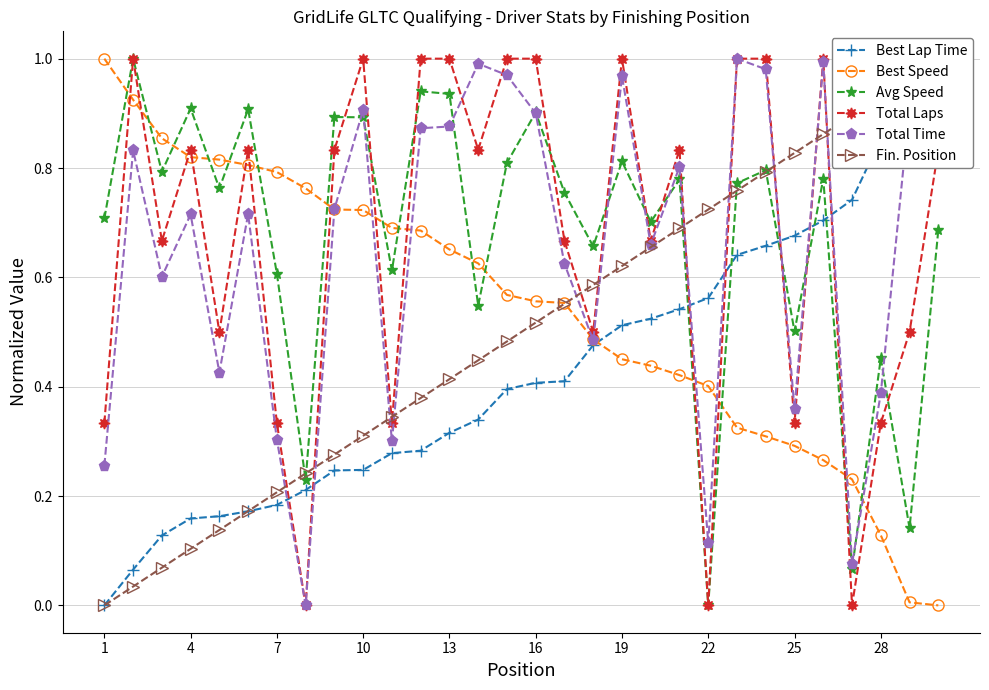

How many values in the Best Lap Time series exceed 0?

29